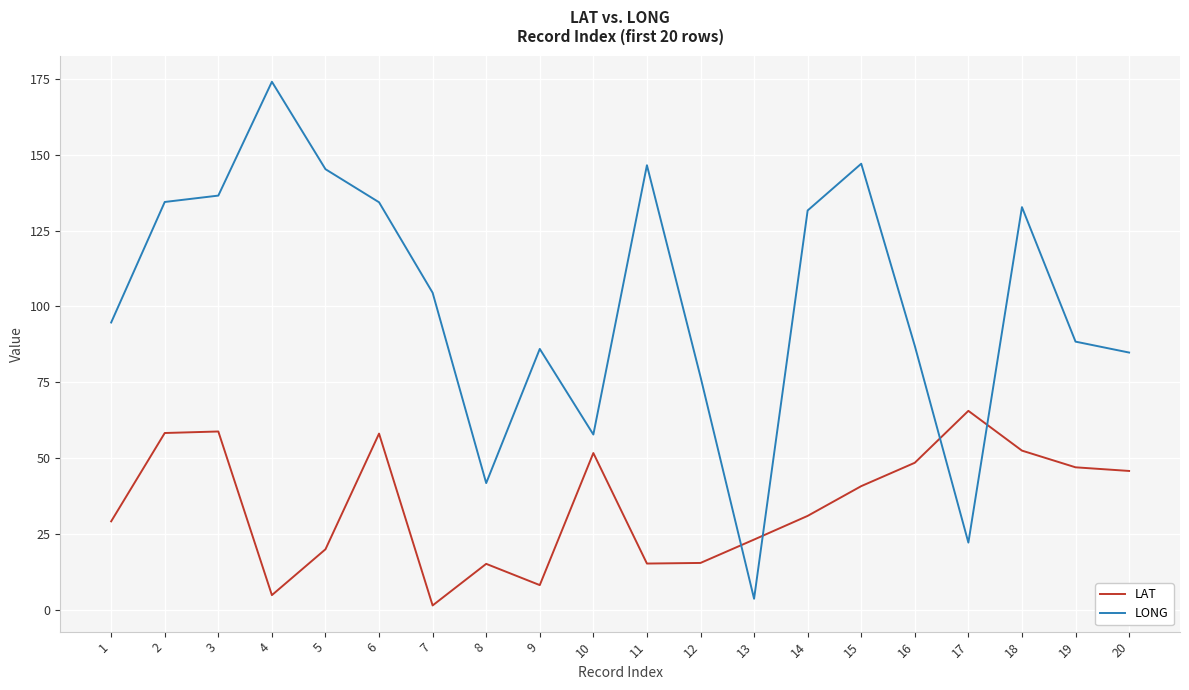

At which category does LONG reach its first local peak?

4